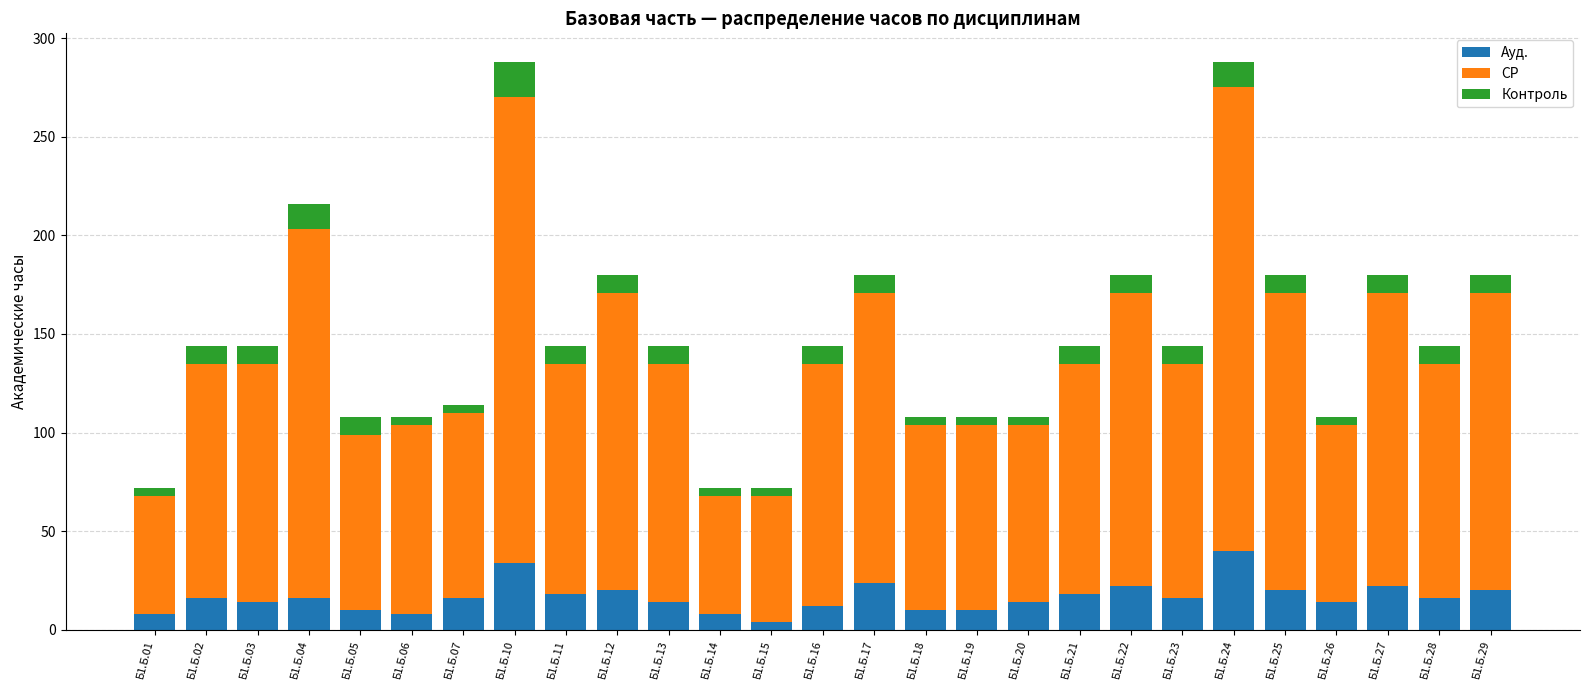

What are all the series names shown in the legend?

Ауд., СР, Контроль